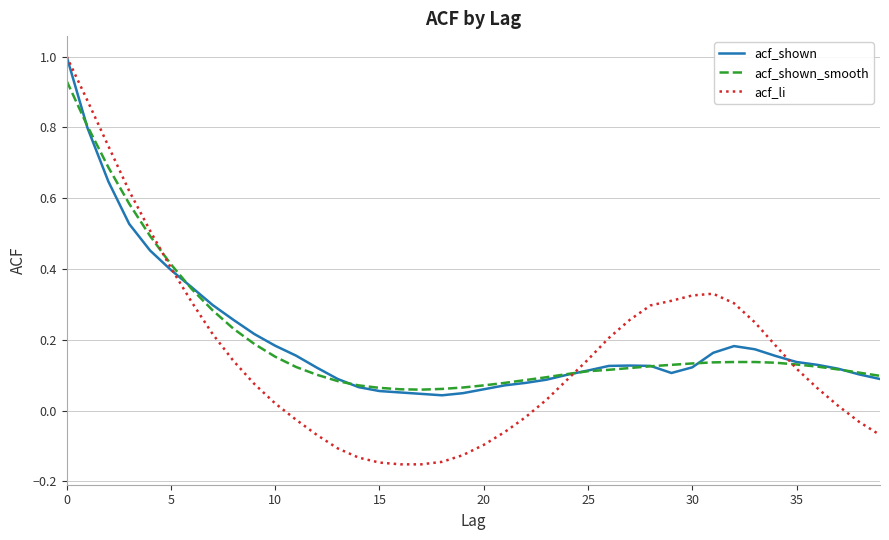

True or false: acf_li and acf_shown intersect in this chart.

True